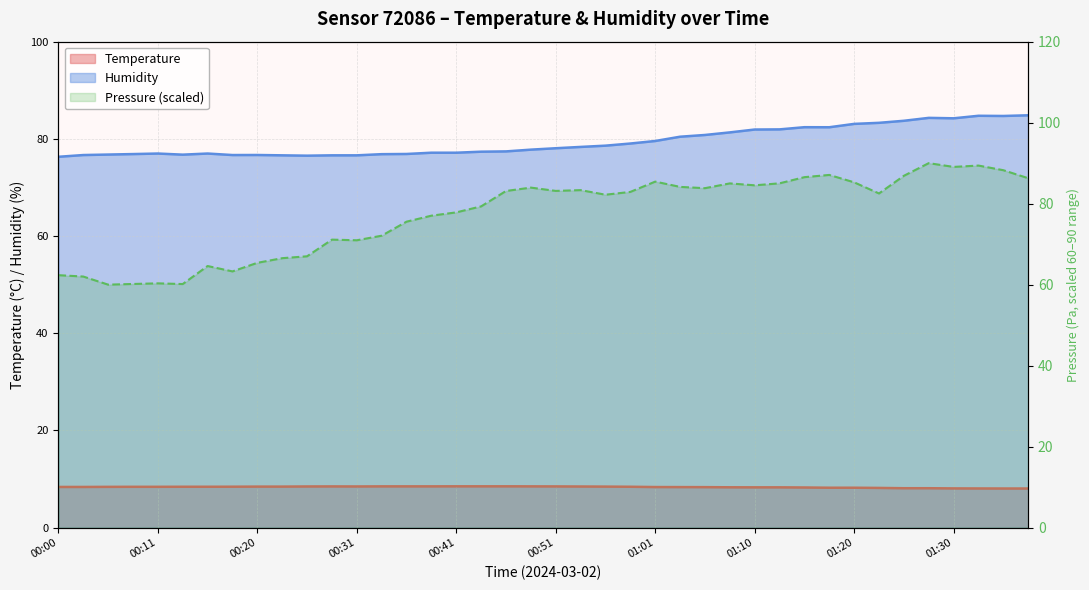

Where does the Humidity series first go above 78?

00:51